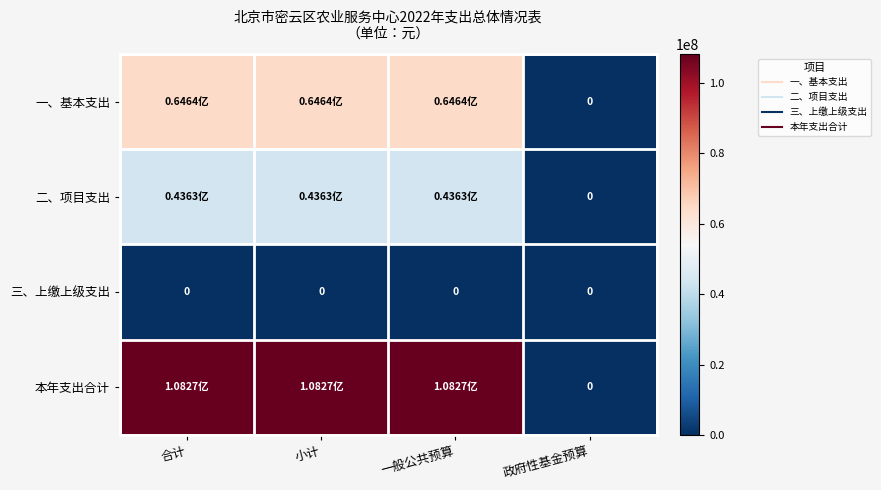

Is it true that 三、上缴上级支出 equals 0.0 at 一般公共预算?

True